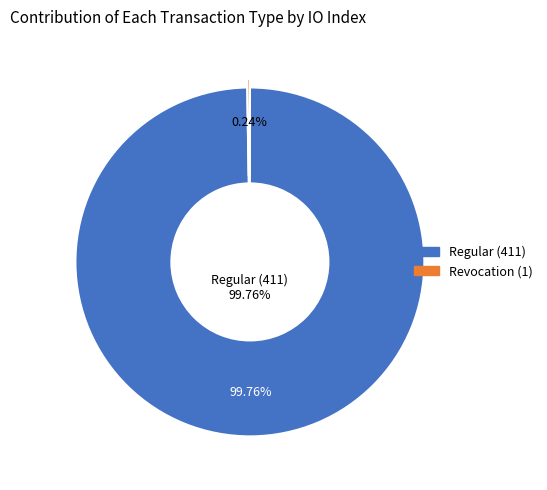

What is the majority slice?

Regular (411)